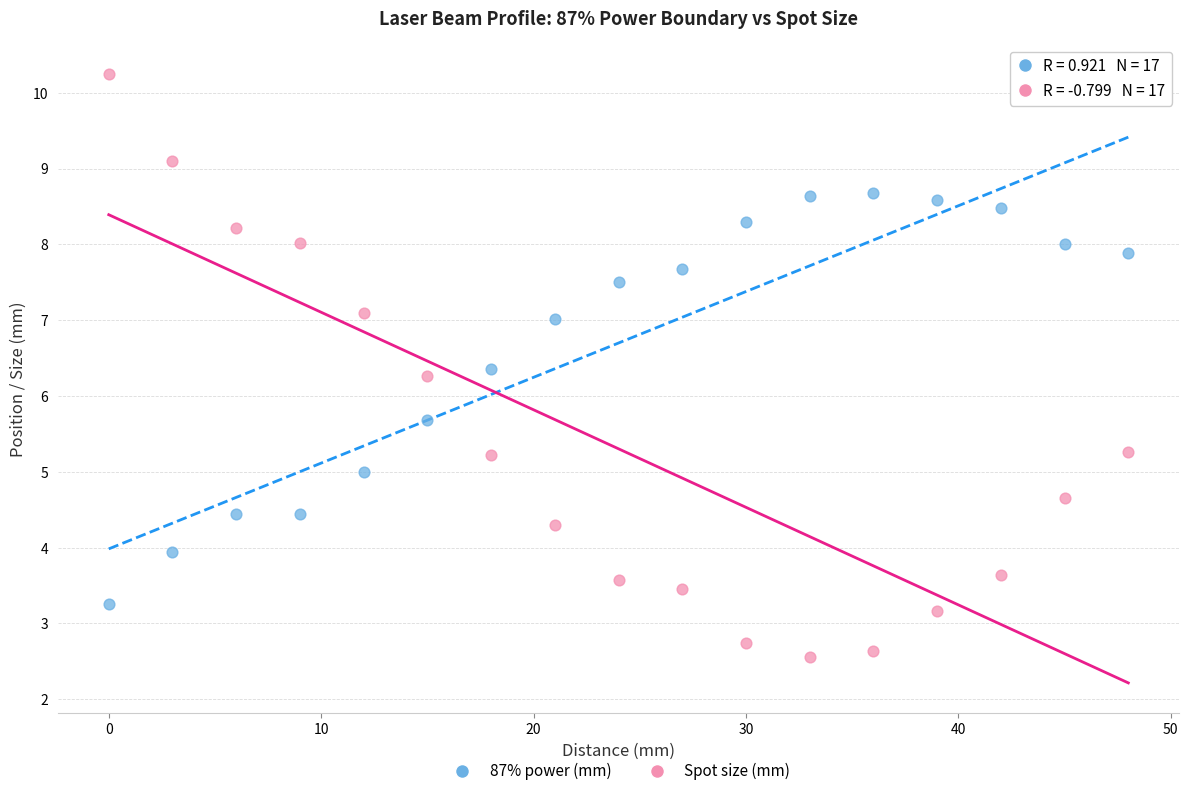

Which series has the largest Y range (max minus min)?

Spot size (mm)